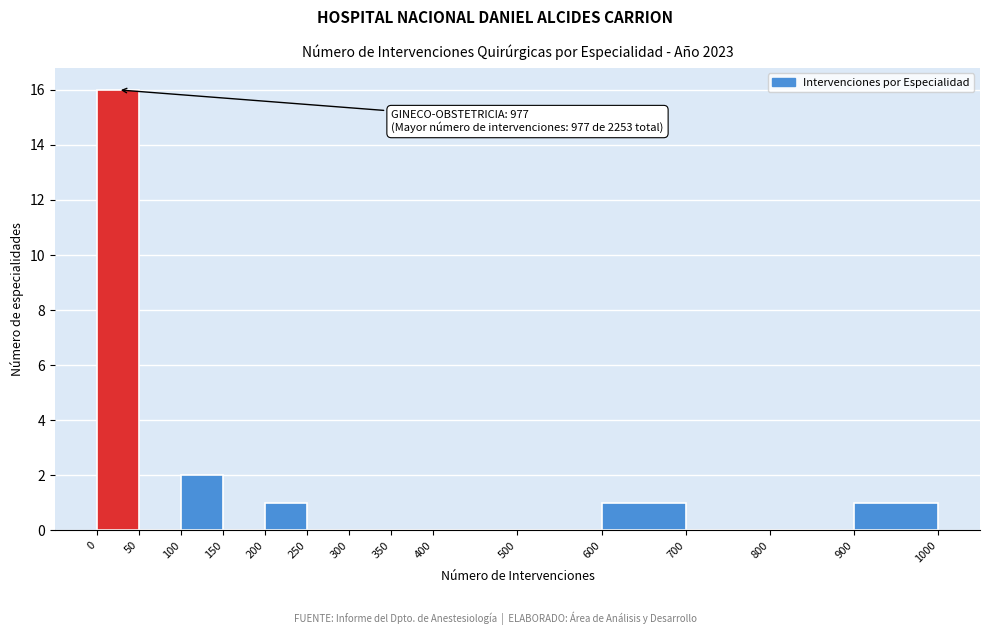

Over which range of the x-axis is the bar tallest?

0 to 50